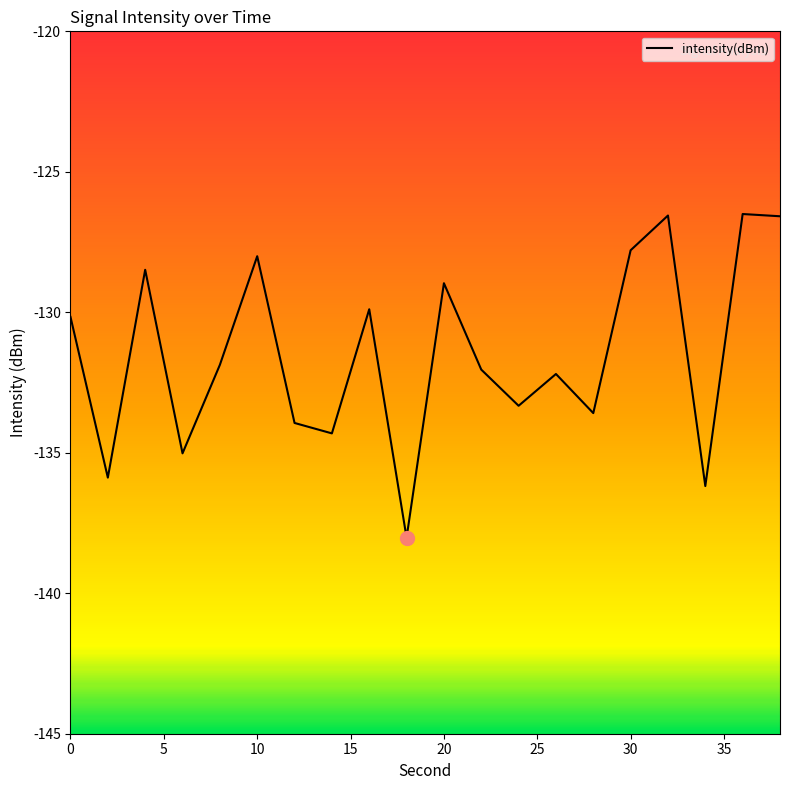

What is the maximum value shown in the chart?

-126.5